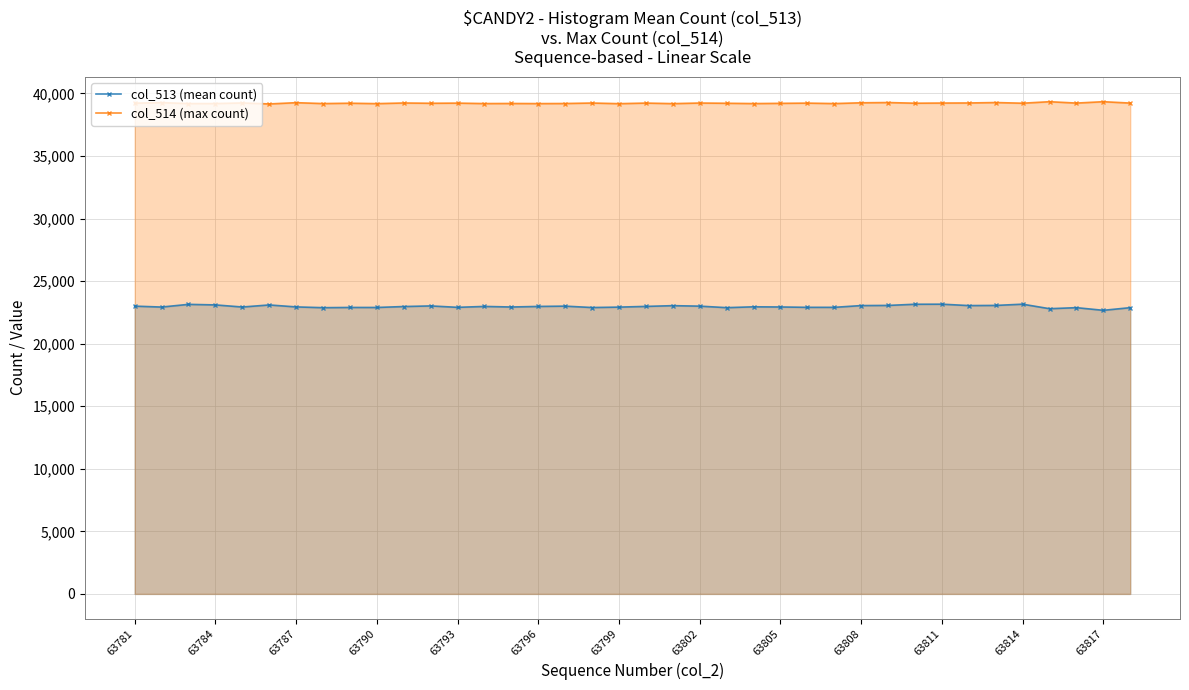

What is the lowest value of the col_514 (max count) series?

39162